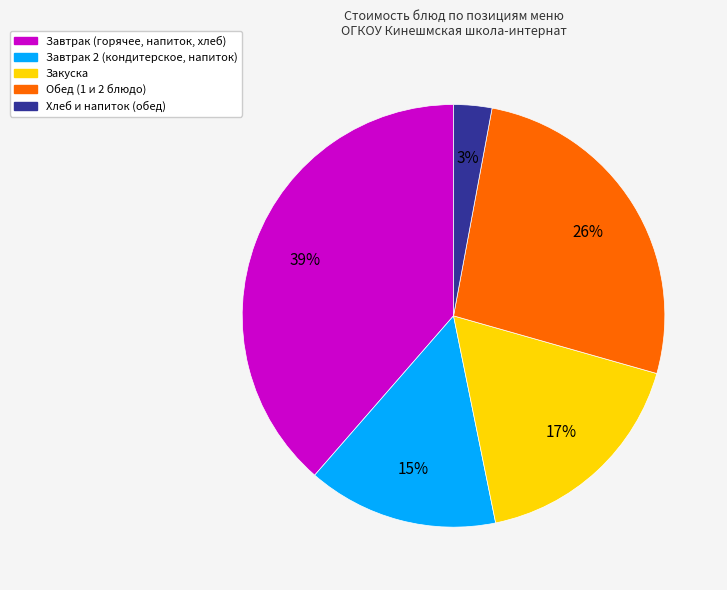

Which slice is the largest?

Завтрак (горячее, напиток, хлеб)